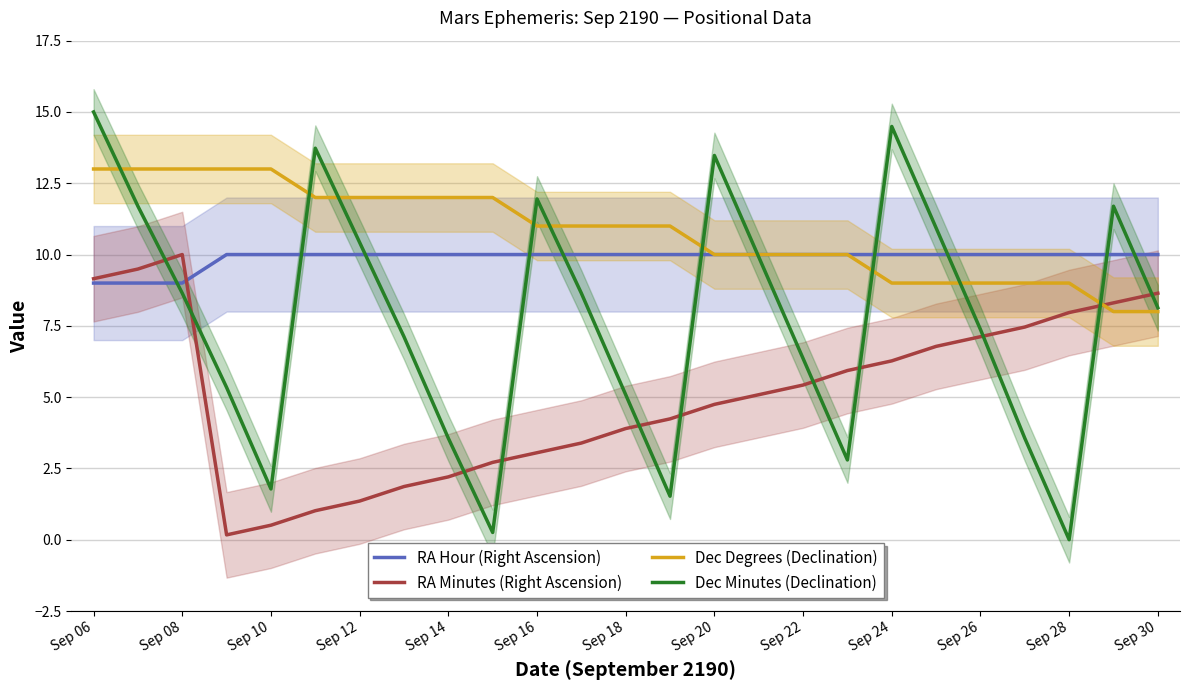

How many categories are shown in the chart?

25